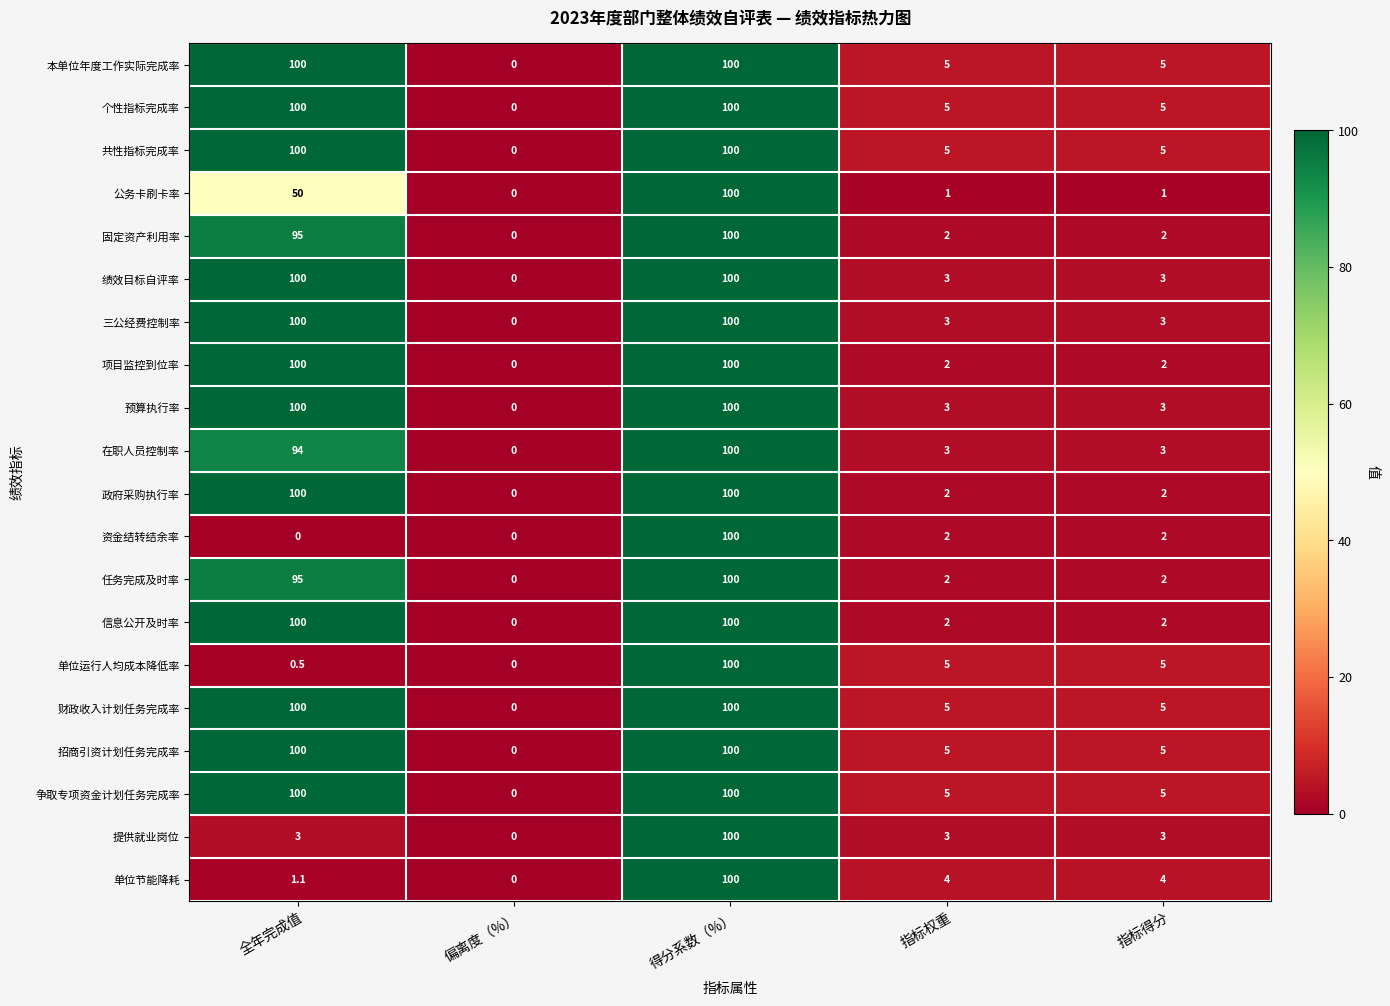

At which label is 固定资产利用率 closest to 50?

全年完成值